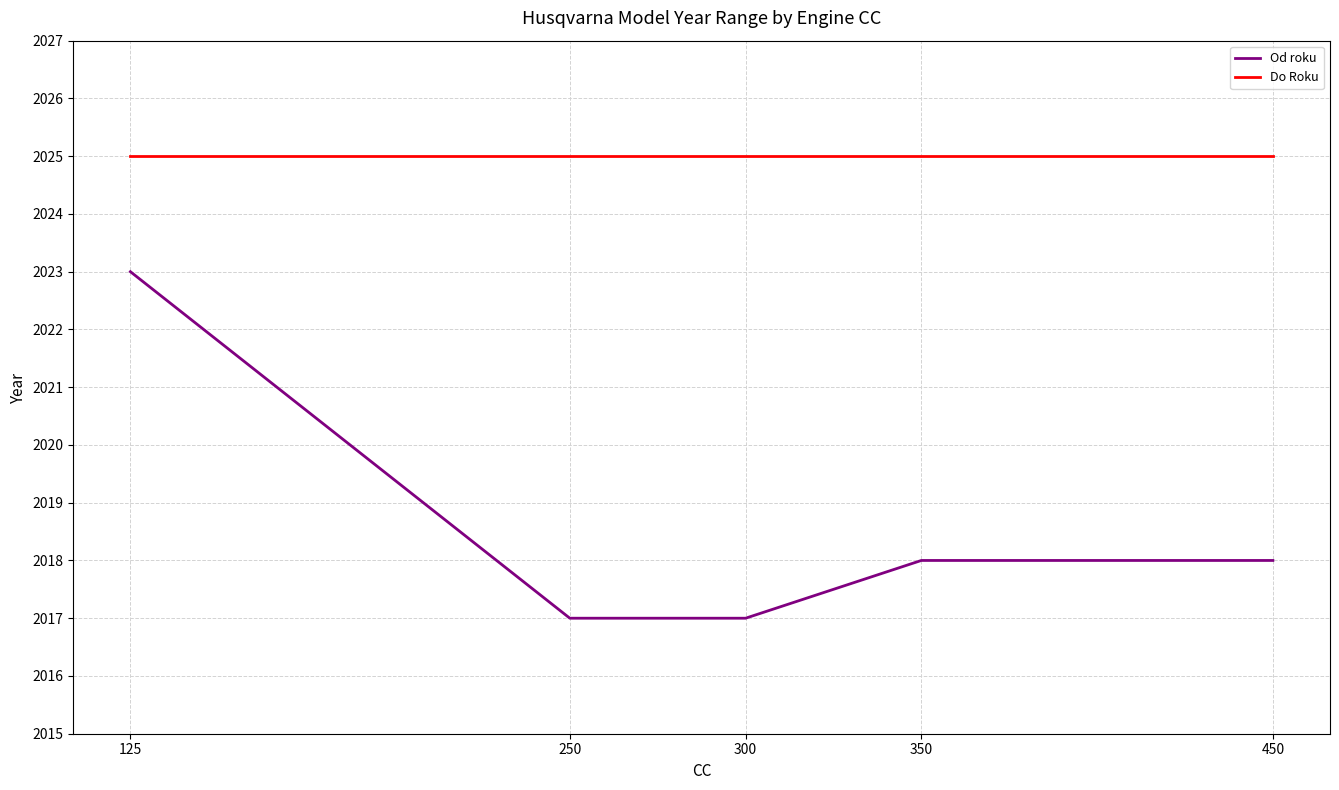

True or false: Od roku and Do Roku cross at least once.

False